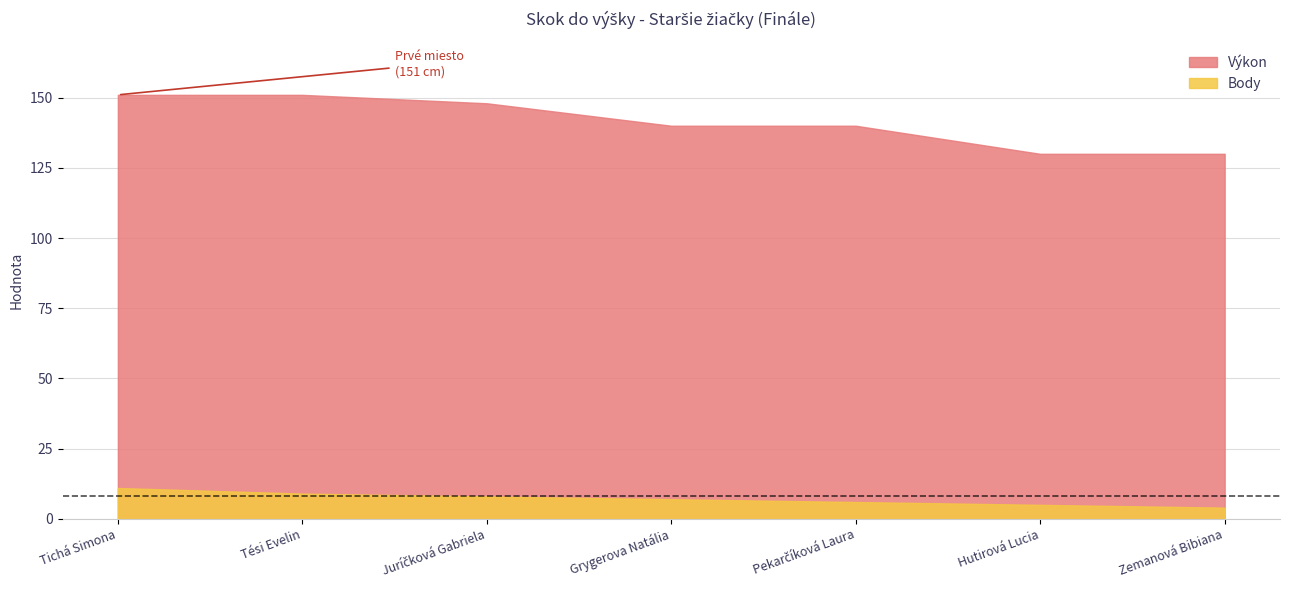

Reading left to right, transcribe all the data shown in this chart.

Výkon: 151	151	148	140	140	130	130
Body: 11	9	8	7	6	5	4